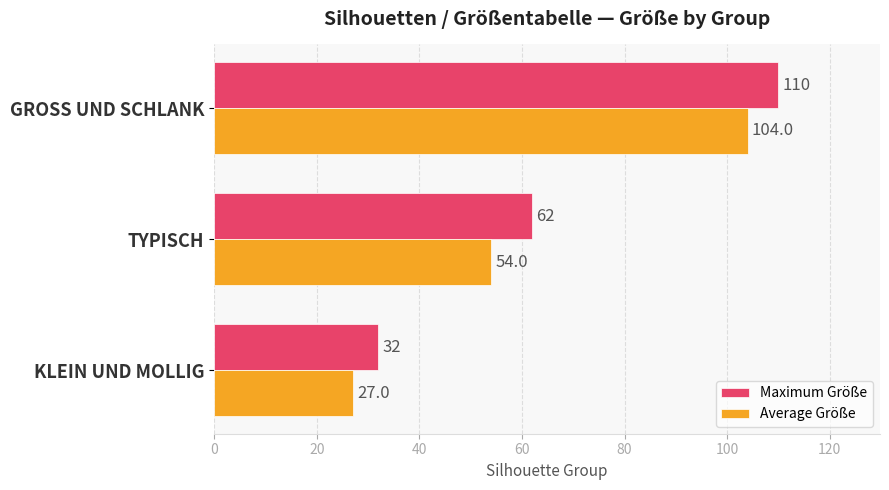

True or false: Average Größe has a value of 53 at GROSS UND SCHLANK.

False